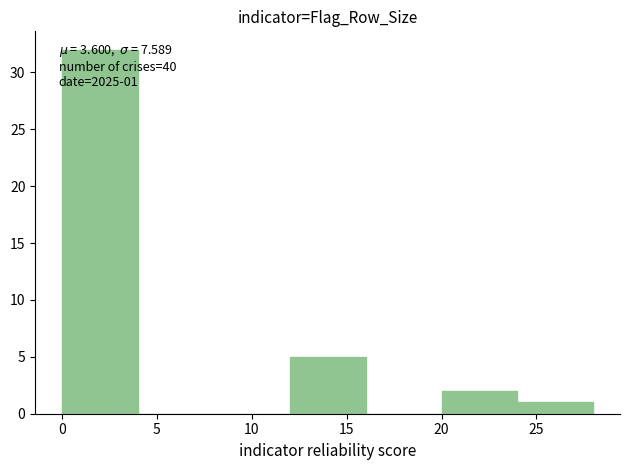

Over which range of the x-axis is the bar tallest?

0 to 4